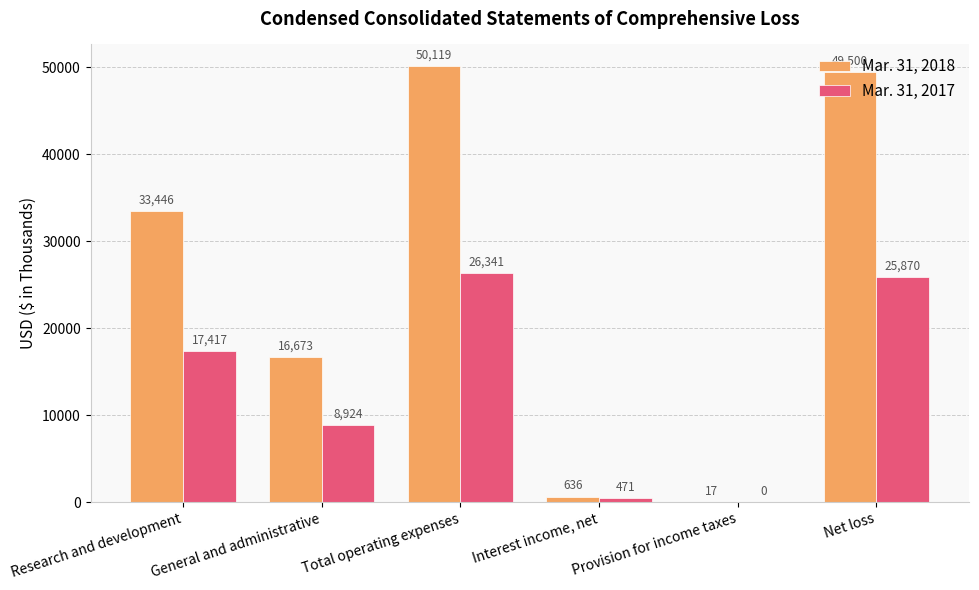

At which category is the sum across all series the highest?

Total operating expenses